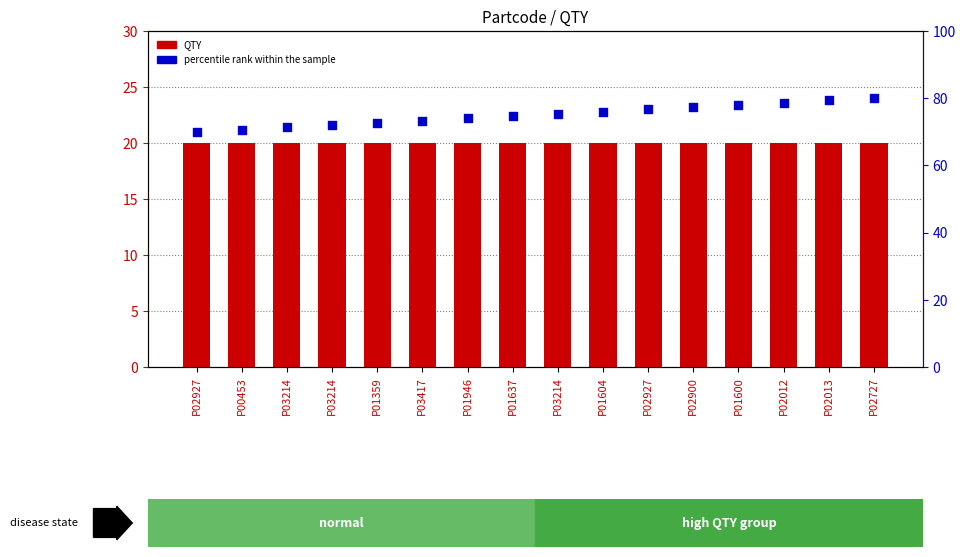

At which category is the sum across all series the highest?

P02727